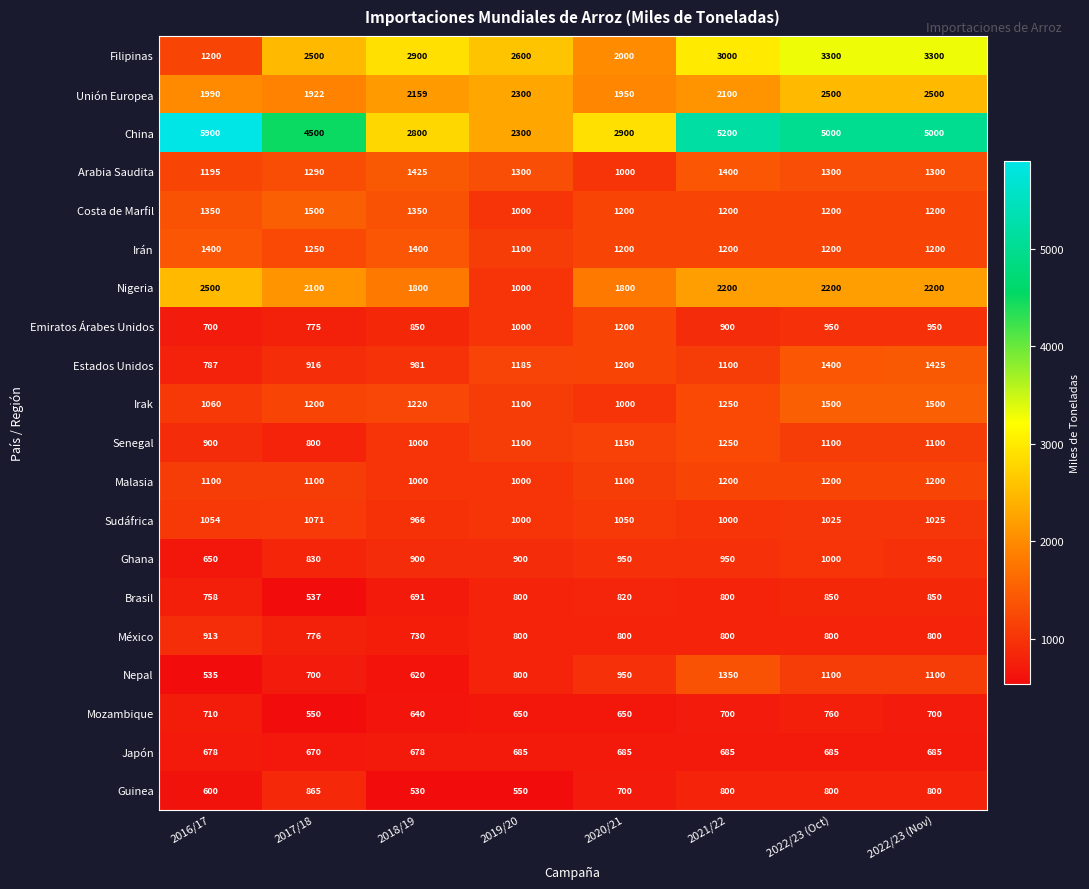

What is the maximum value shown in the chart?

5900